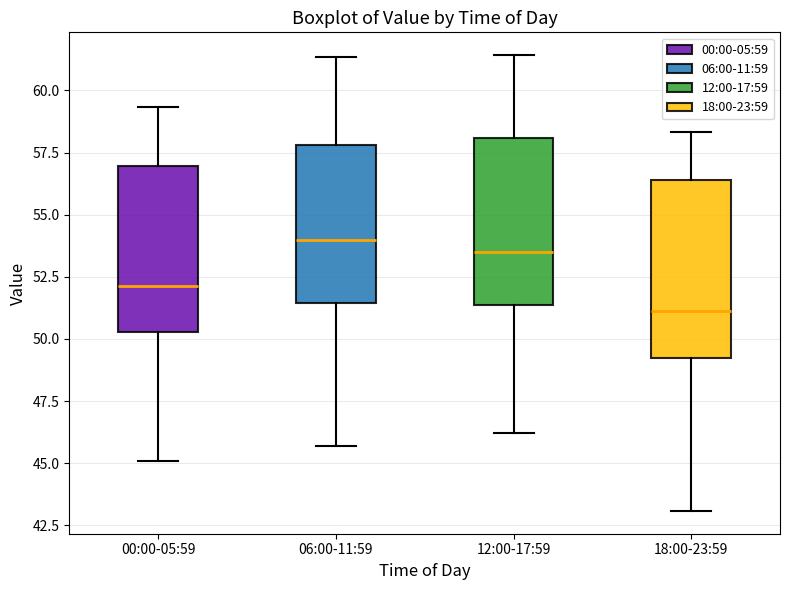

Where is the lower edge of the box for 00:00-05:59 on the y-axis? The values are not printed on the chart, so give them approximately, as read against the axis.

50.5